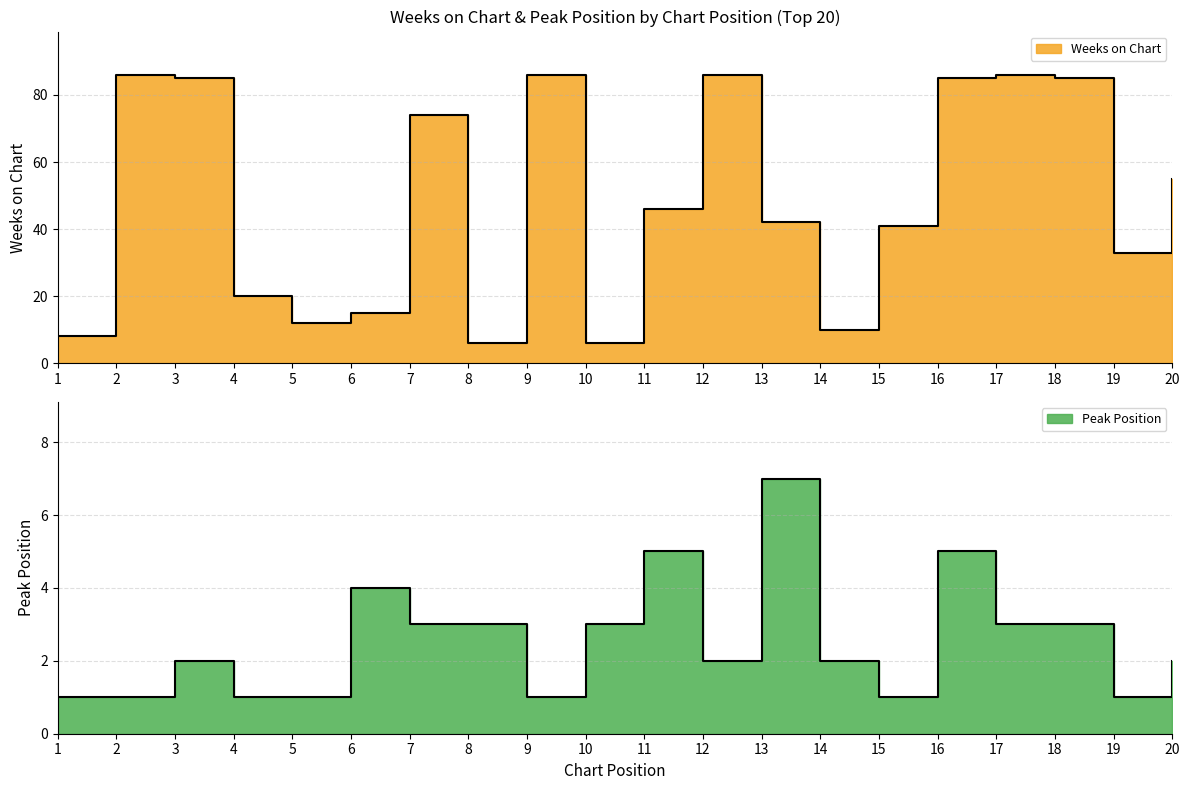

What value does the Weeks on Chart series have at 5?

12